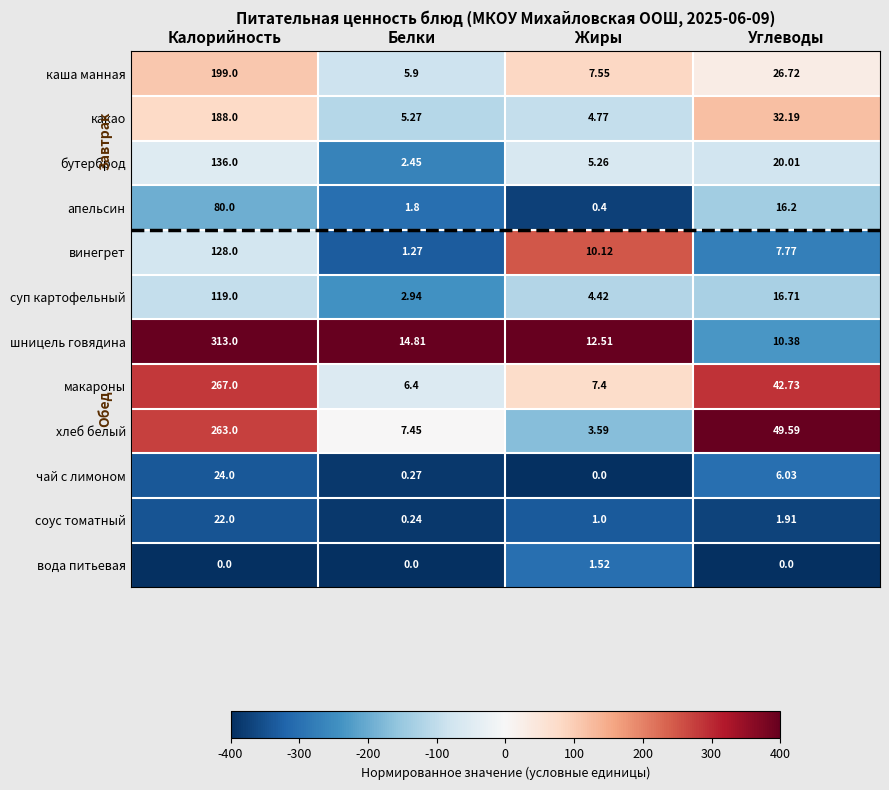

Count the number of data series in this chart.

12